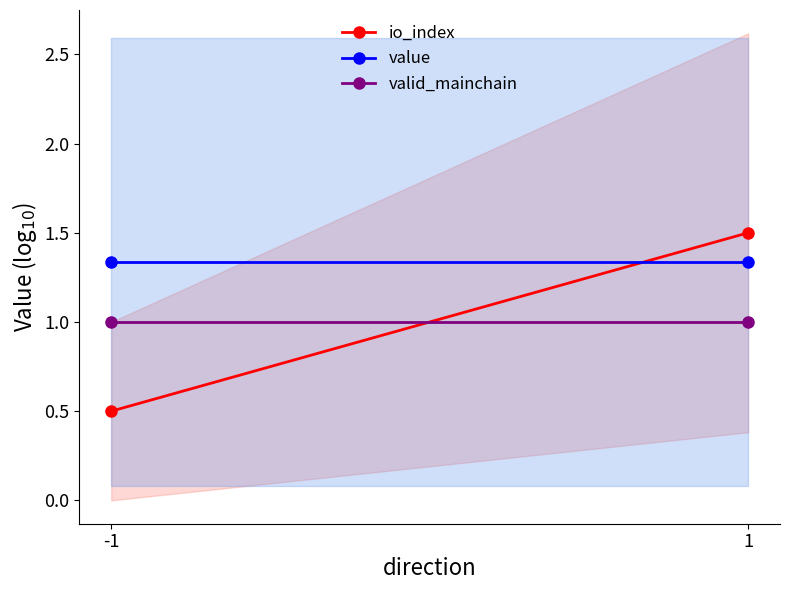

Which series has the largest total across all categories?

value